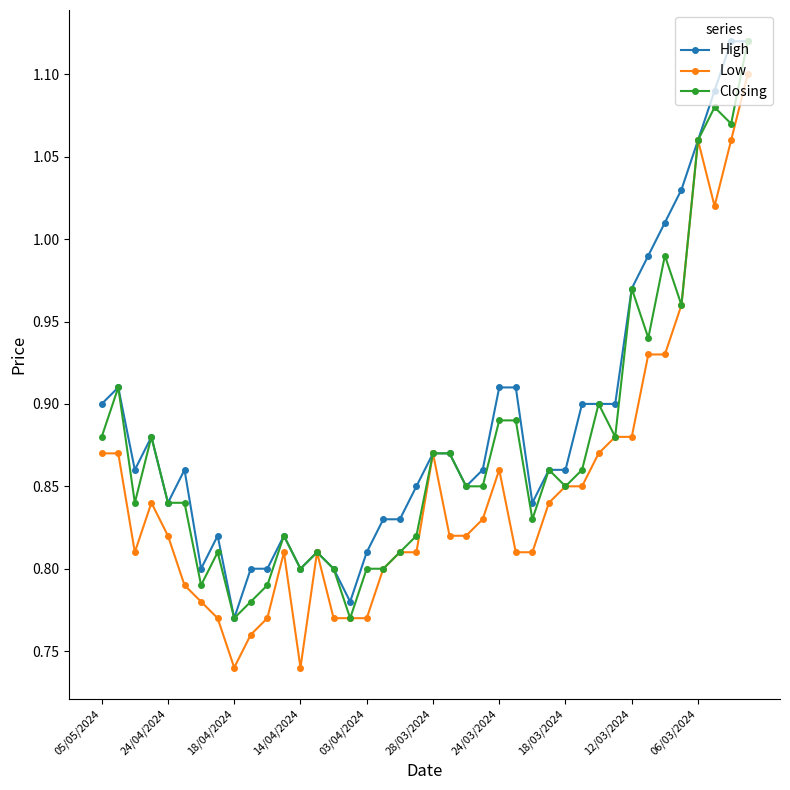

List the series in order of their overall mean, highest first.

High, Closing, Low